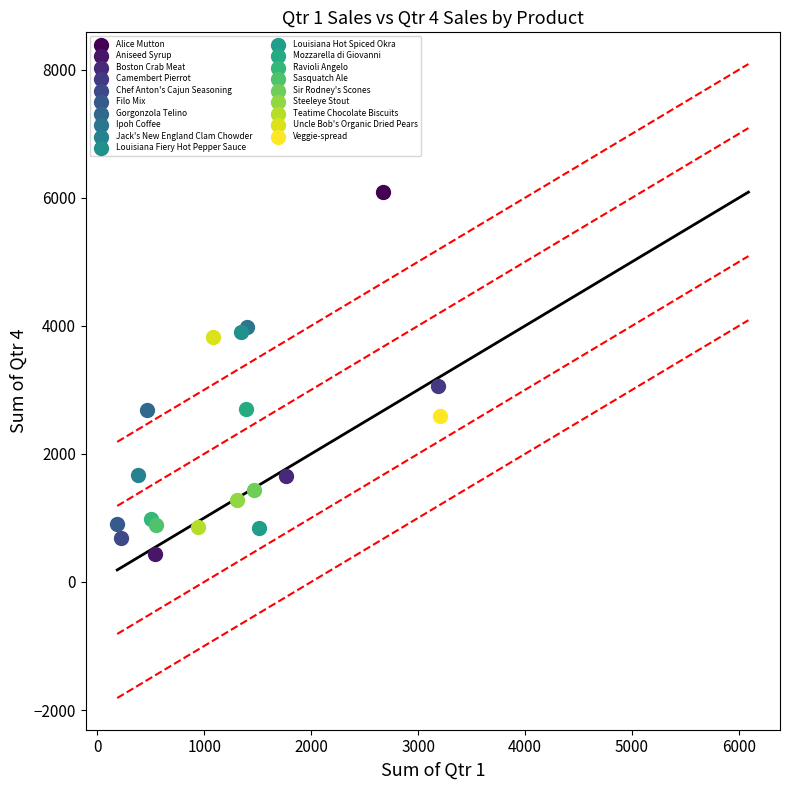

Which series contains the highest Y value?

Alice Mutton